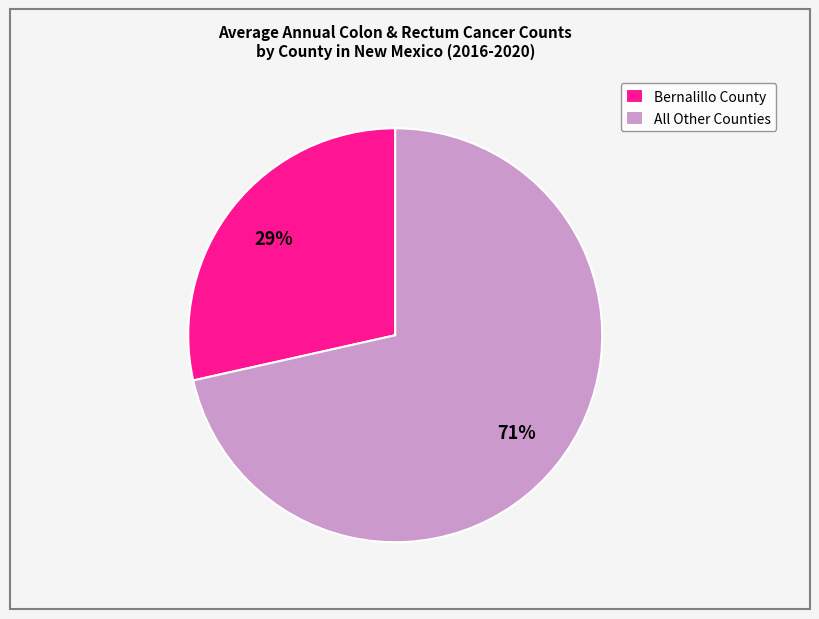

Approximately how many times larger is the value at Bernalillo County compared to All Other Counties?

0.4